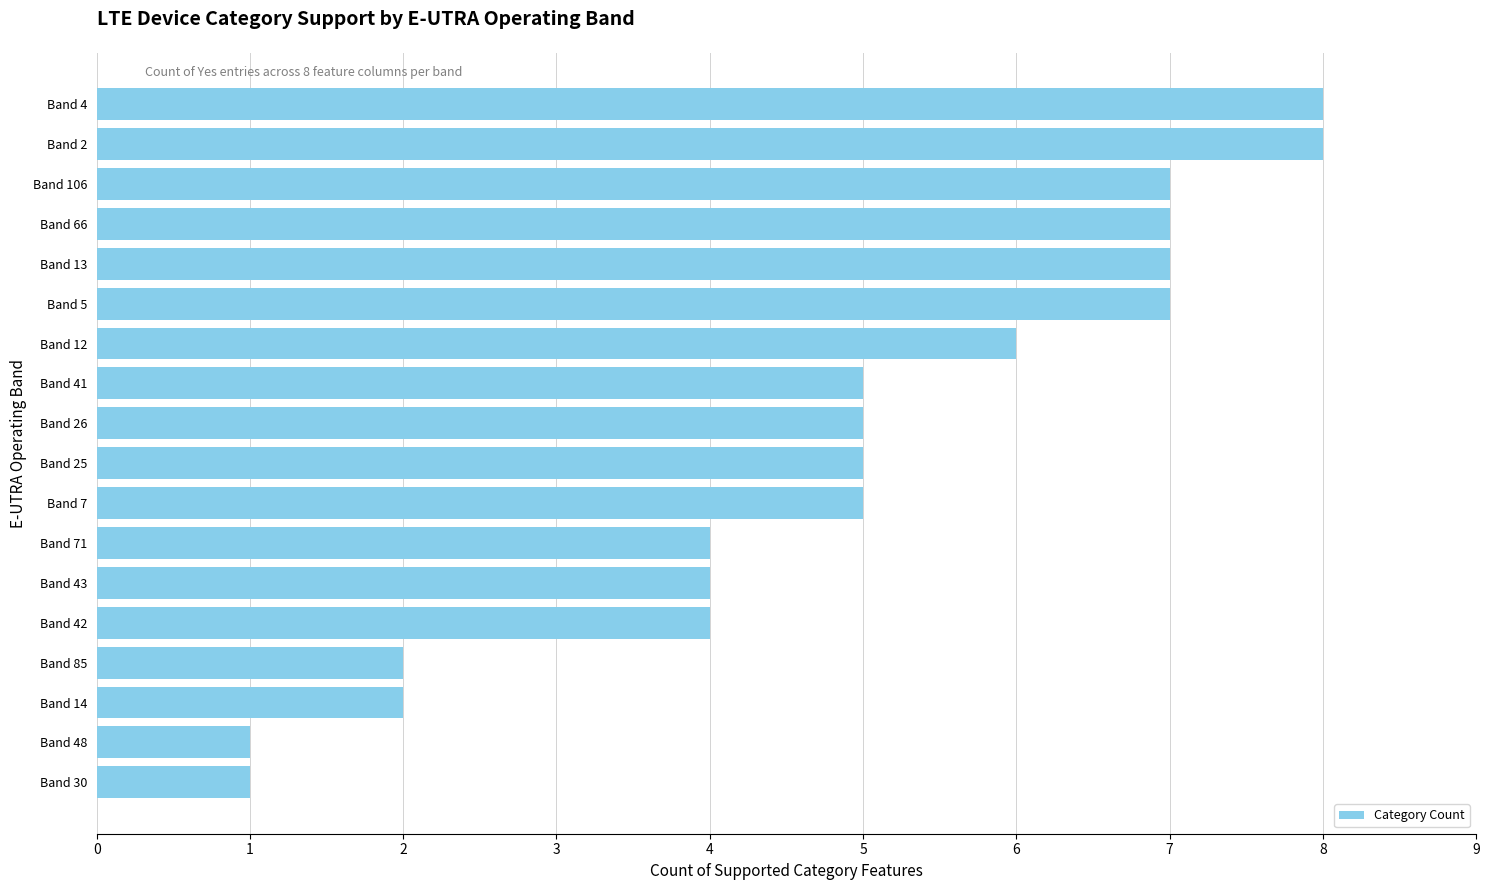

What is the maximum value shown in the chart?

8